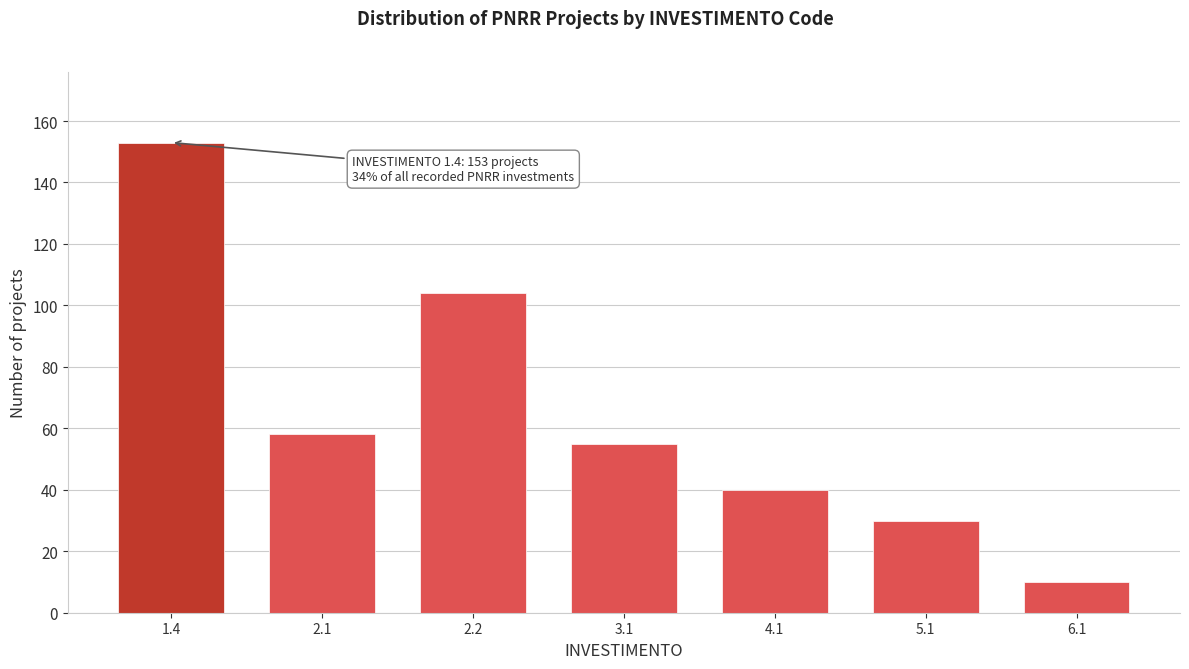

Reading left to right, what are all the values shown in this chart?

1.4=153	2.1=58	2.2=104	3.1=55	4.1=40	5.1=30	6.1=10